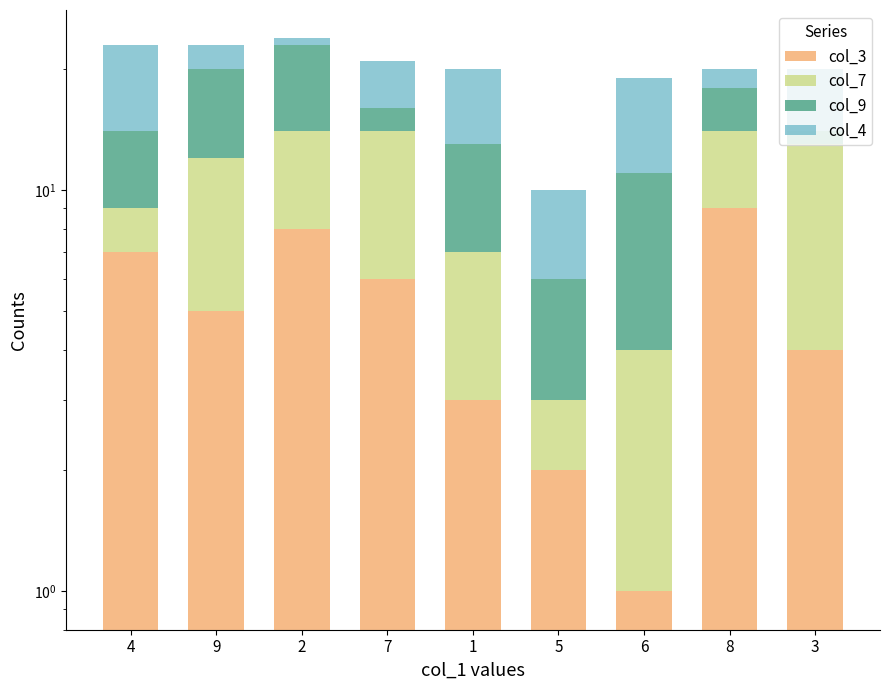

List the labels in order of col_3 value, largest first.

8, 2, 4, 7, 9, 3, 1, 5, 6